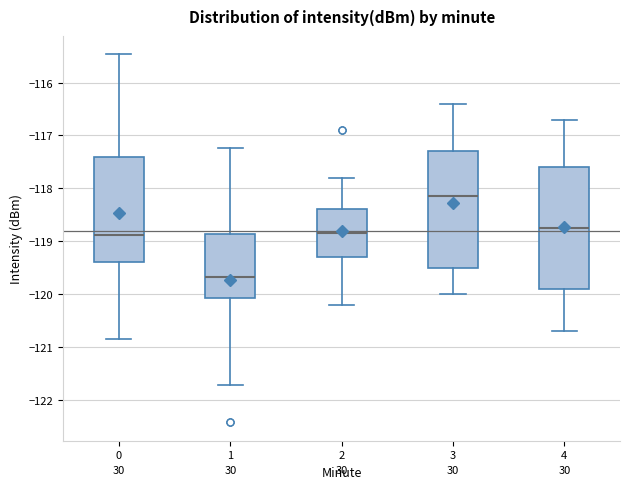

Which box has the highest median line?

3